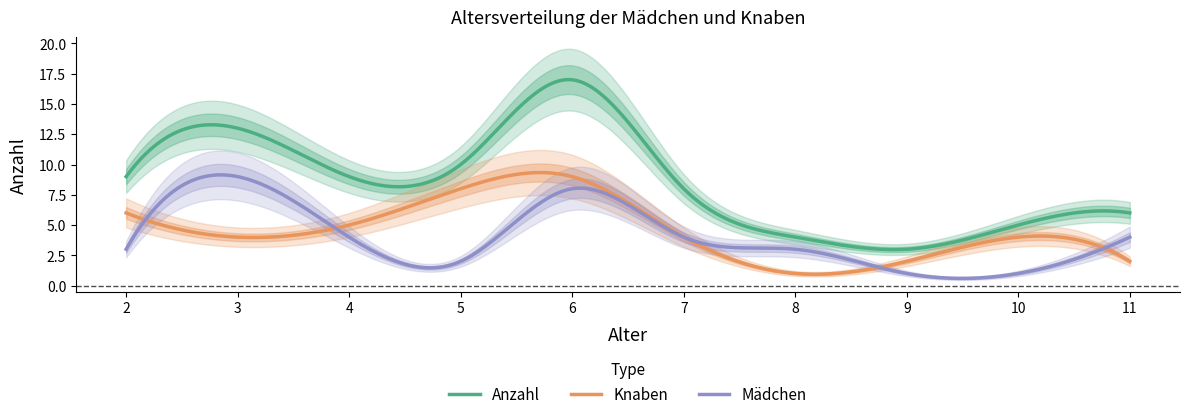

What is the minimum value for Anzahl?

3.0